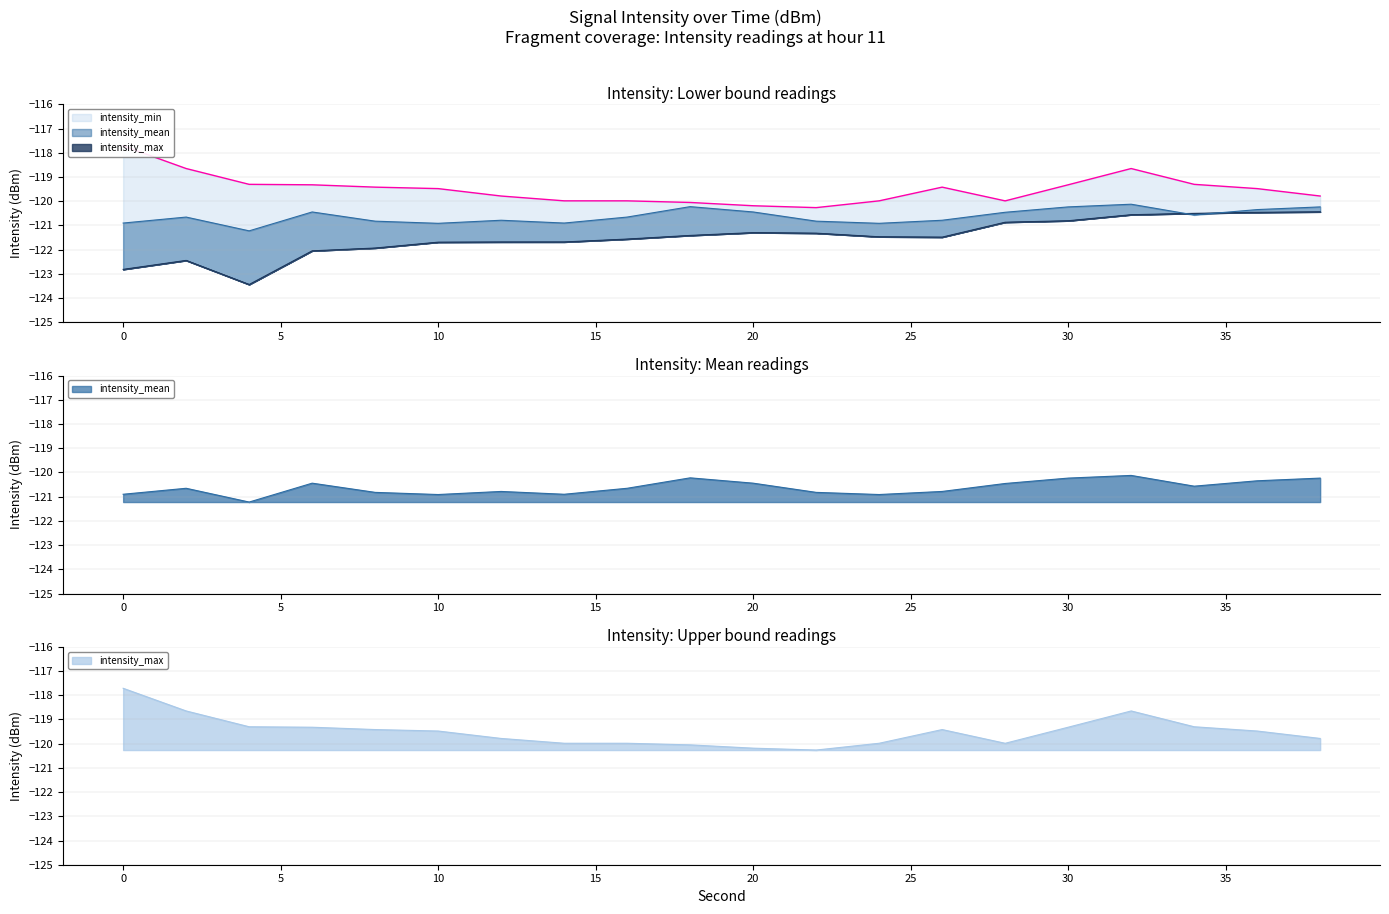

Is it true that intensity_mean equals -120.1 at 32?

True